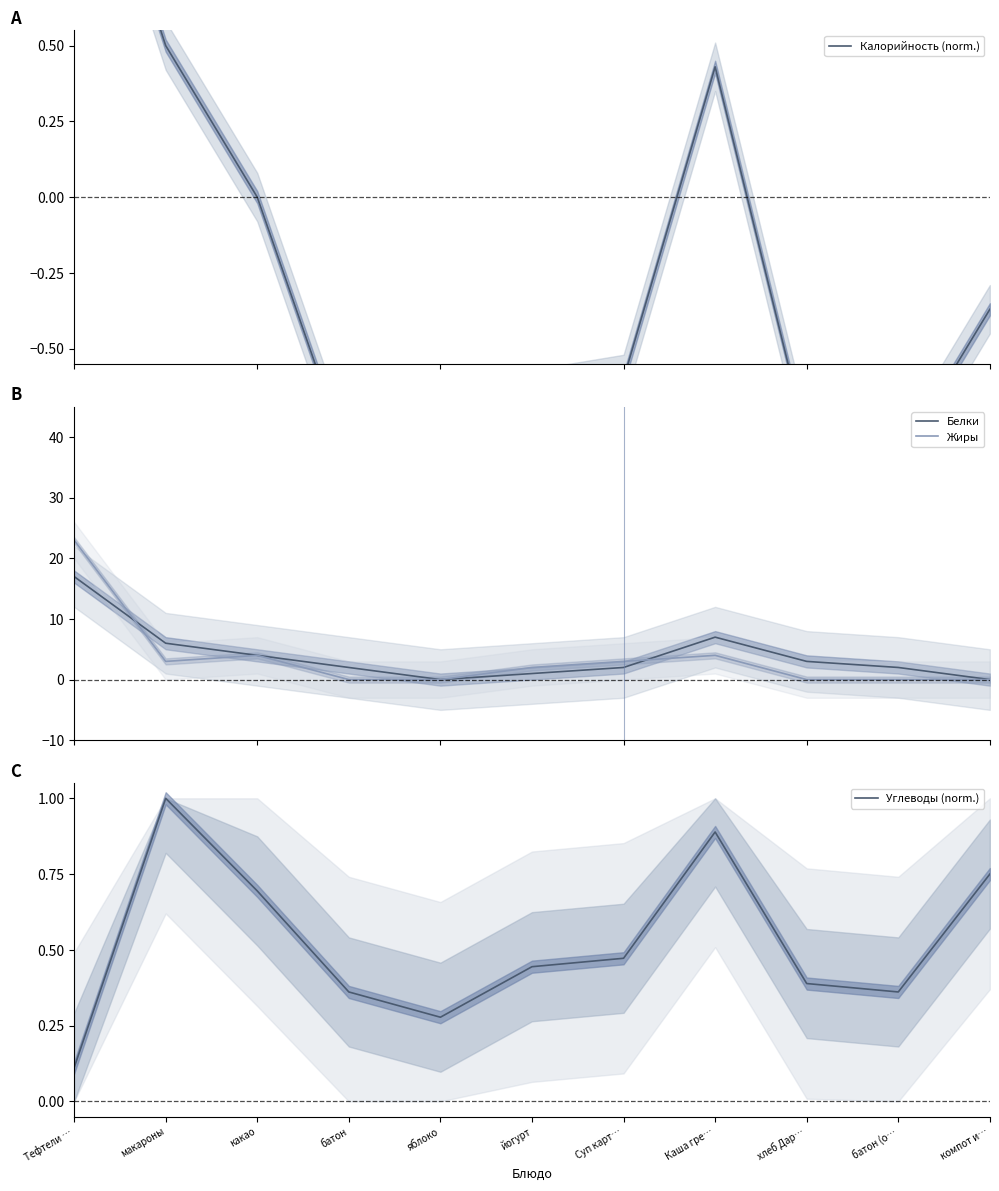

Where does the Калорийность (norm.) series first go above 0?

Тефтели …